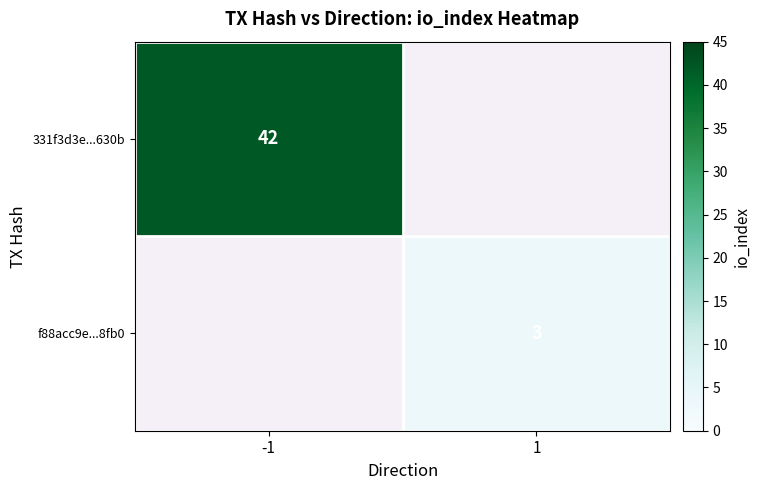

What is the spread (max minus min) of values at -1?

42